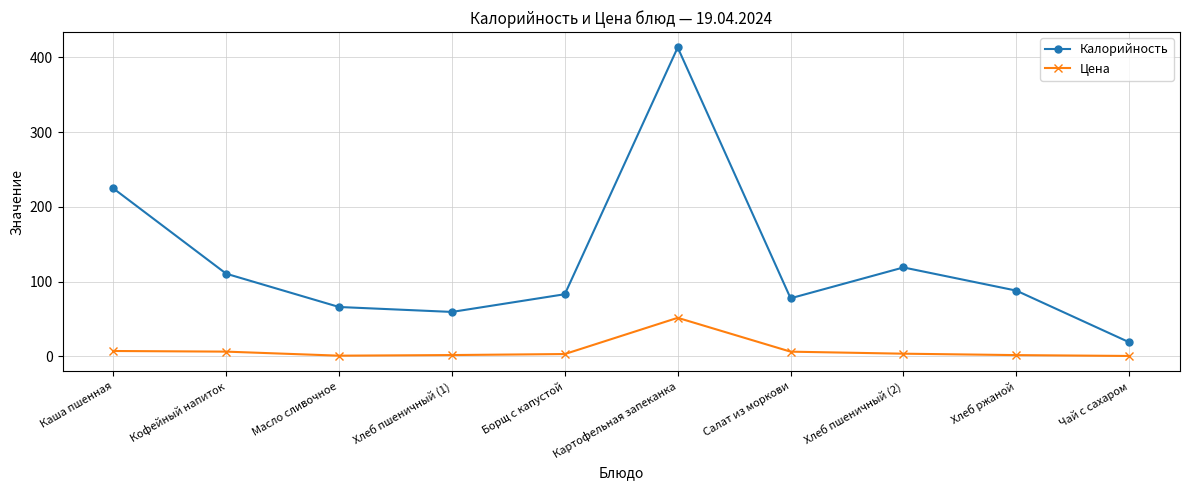

What is the sum of the Цена values at Каша пшенная and Борщ с капустой?

10.4